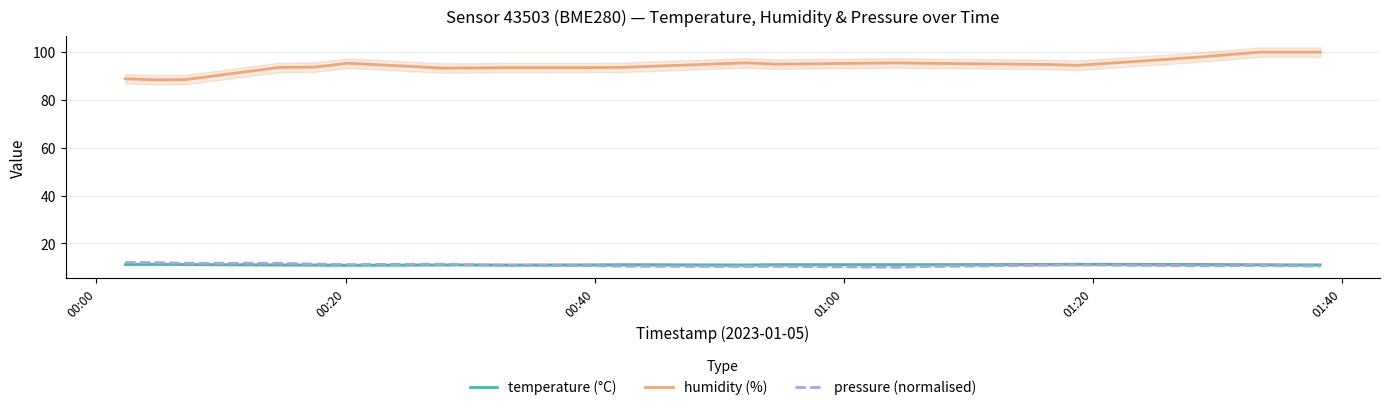

True or false: pressure (normalised) and humidity (%) cross at least once.

False